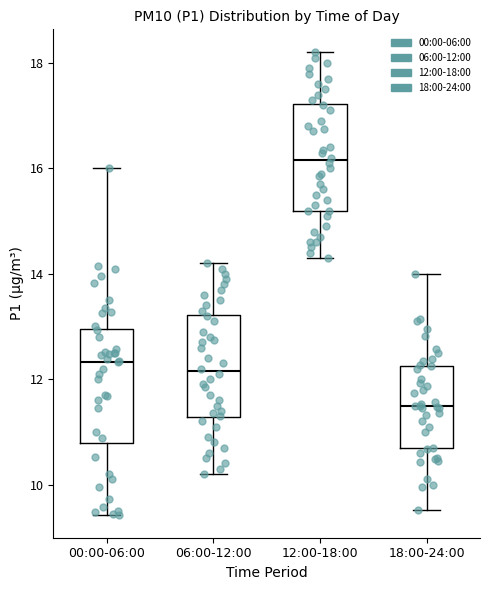

Where does the lower whisker of the box for 06:00-12:00 end on the y-axis? The values are not printed on the chart, so give them approximately, as read against the axis.

10.2